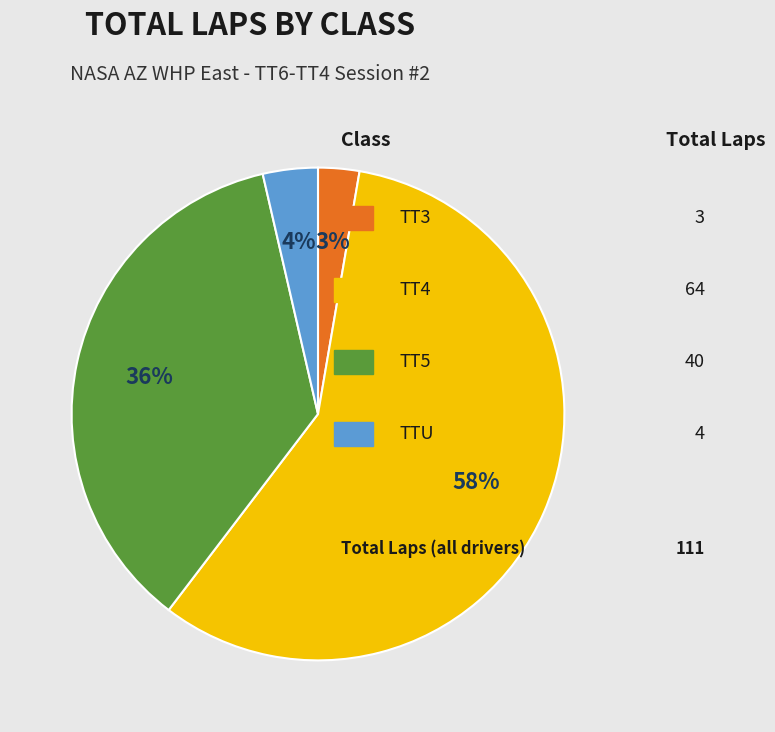

Is there a majority slice in this chart?

Yes